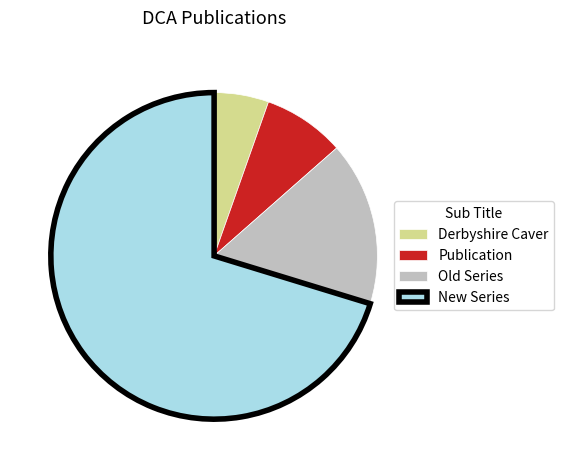

How many segments does this pie chart have?

4